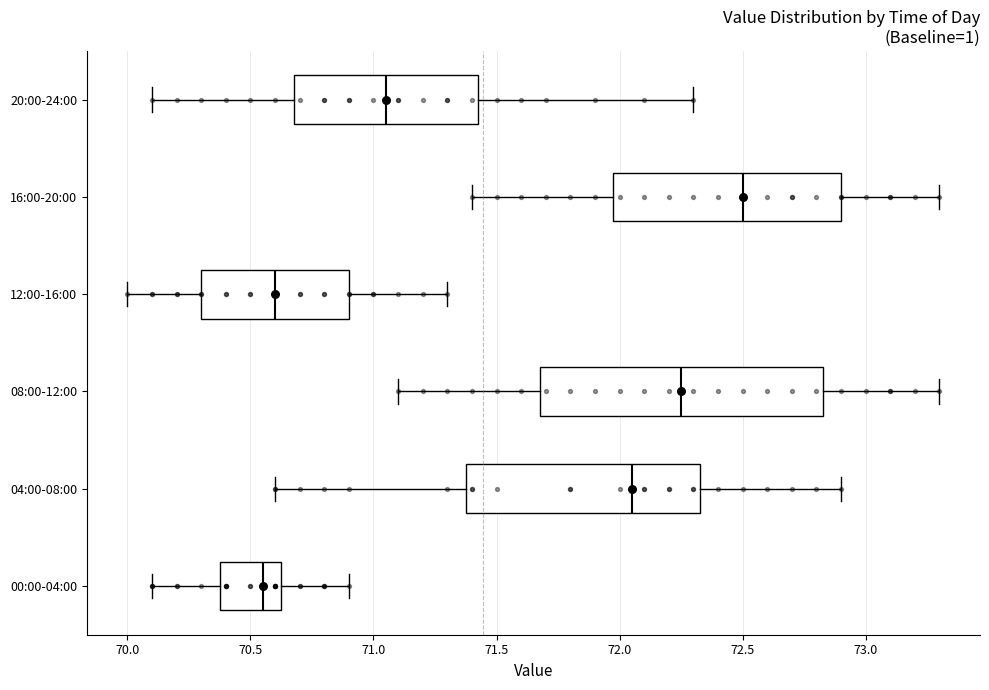

Reading bottom to top, transcribe this box plot: for each box, give where its median line is, the range the box spans, and where its two whiskers end, as read against the x-axis. The values are not printed on the chart, so give them approximately, as read against the axis.

00:00-04:00: median 70.55, box 70.40 to 70.65, whiskers 70.10 to 70.90
04:00-08:00: median 72.05, box 71.40 to 72.35, whiskers 70.60 to 72.90
08:00-12:00: median 72.25, box 71.70 to 72.85, whiskers 71.10 to 73.30
12:00-16:00: median 70.60, box 70.30 to 70.90, whiskers 70.00 to 71.30
16:00-20:00: median 72.50, box 72.00 to 72.90, whiskers 71.40 to 73.30
20:00-24:00: median 71.05, box 70.70 to 71.45, whiskers 70.10 to 72.30